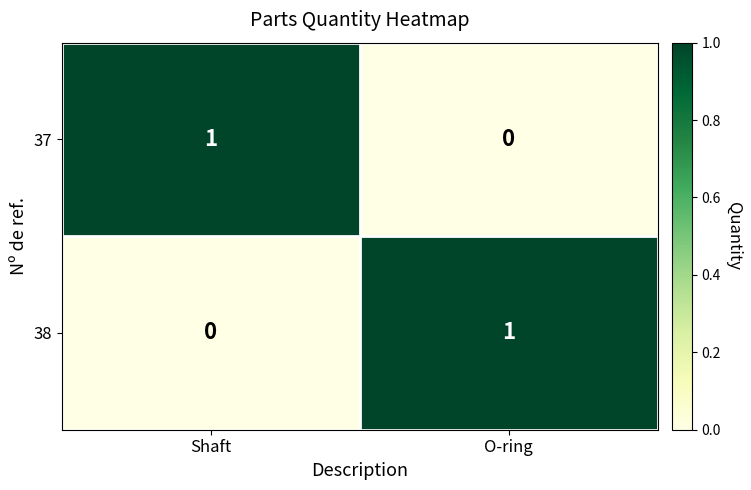

Rank the series at O-ring from highest to lowest value.

38, 37